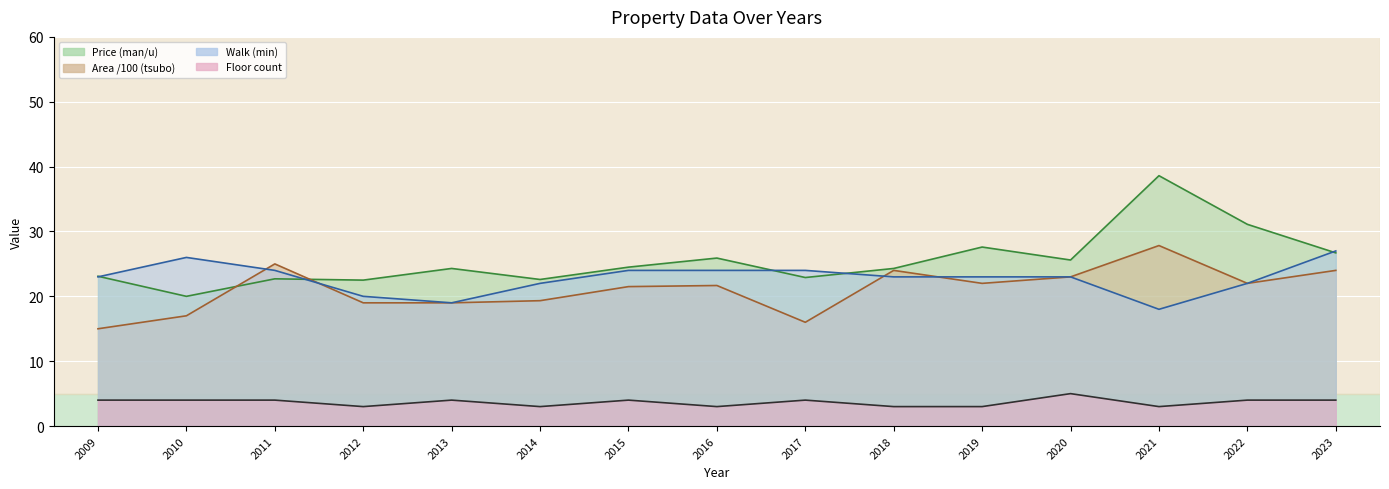

What is the smallest value displayed?

3.0